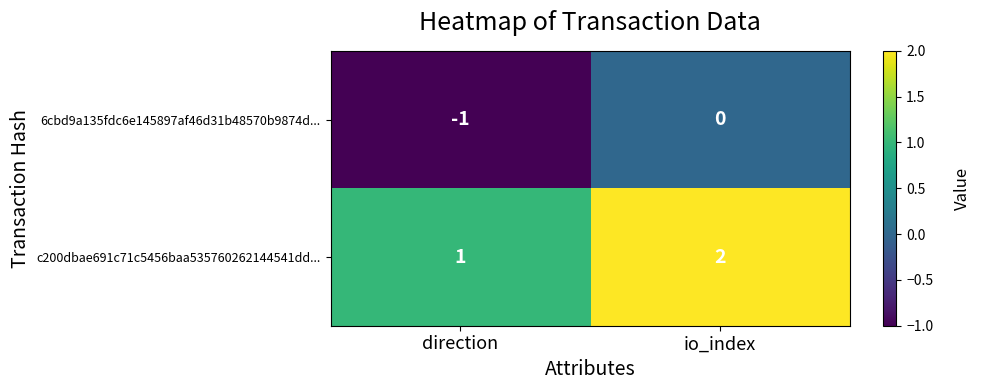

At which category is the sum across all series the highest?

io_index